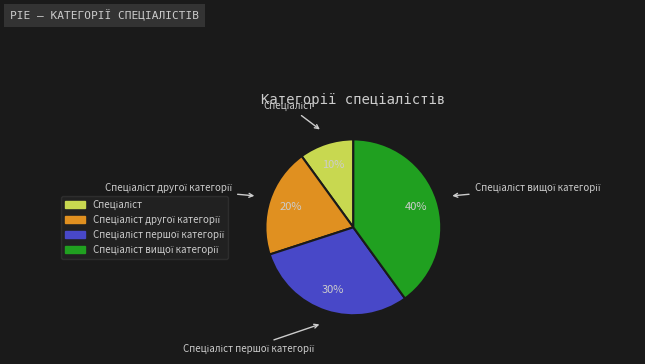

To the nearest percent, what is the difference between the largest and smallest slice percentages?

30%